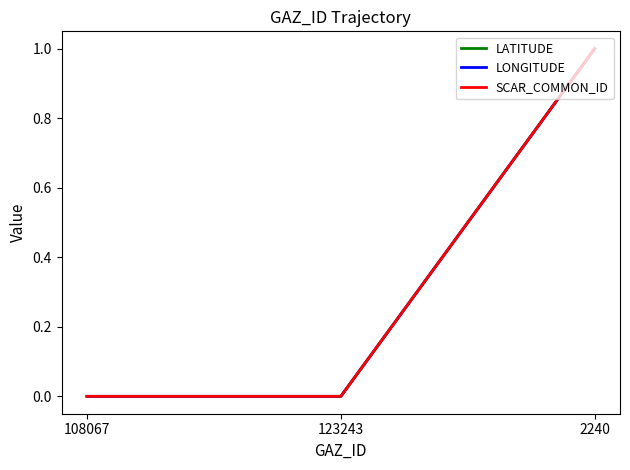

How many lines are shown in the chart?

3